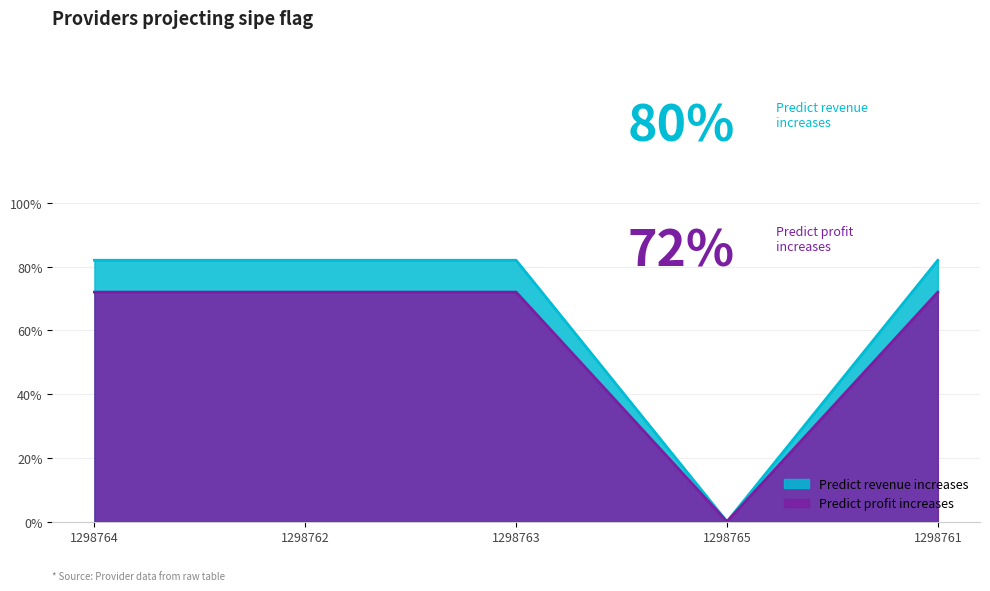

What is the label of the 4th point from the left?

1298765